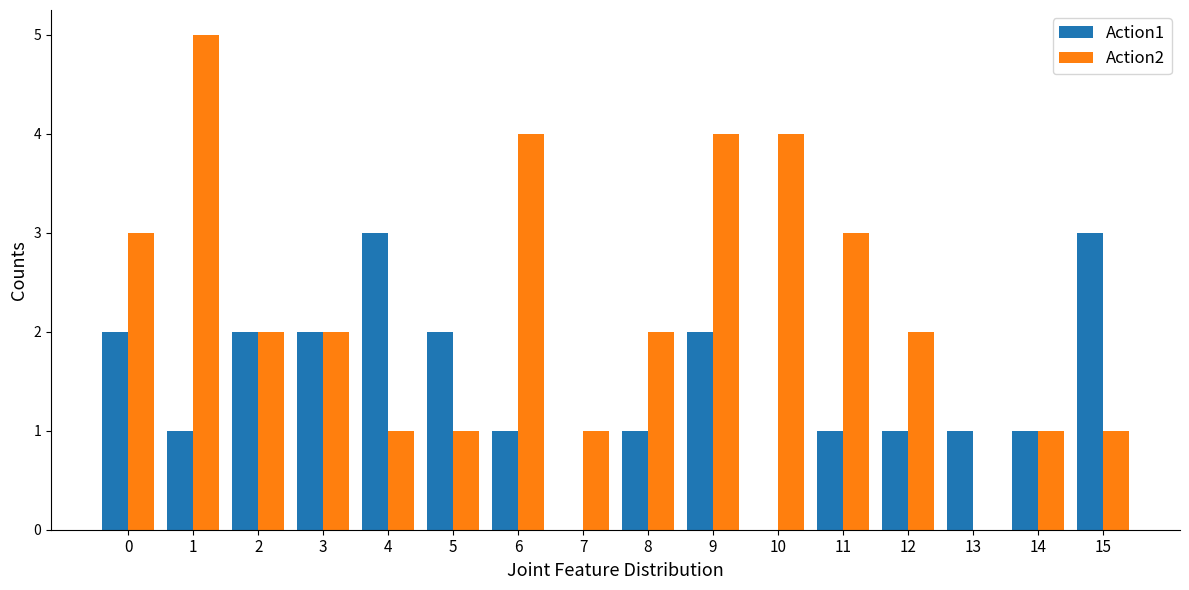

Is the value of Action2 at 15 greater than the value of Action1 at 2?

No